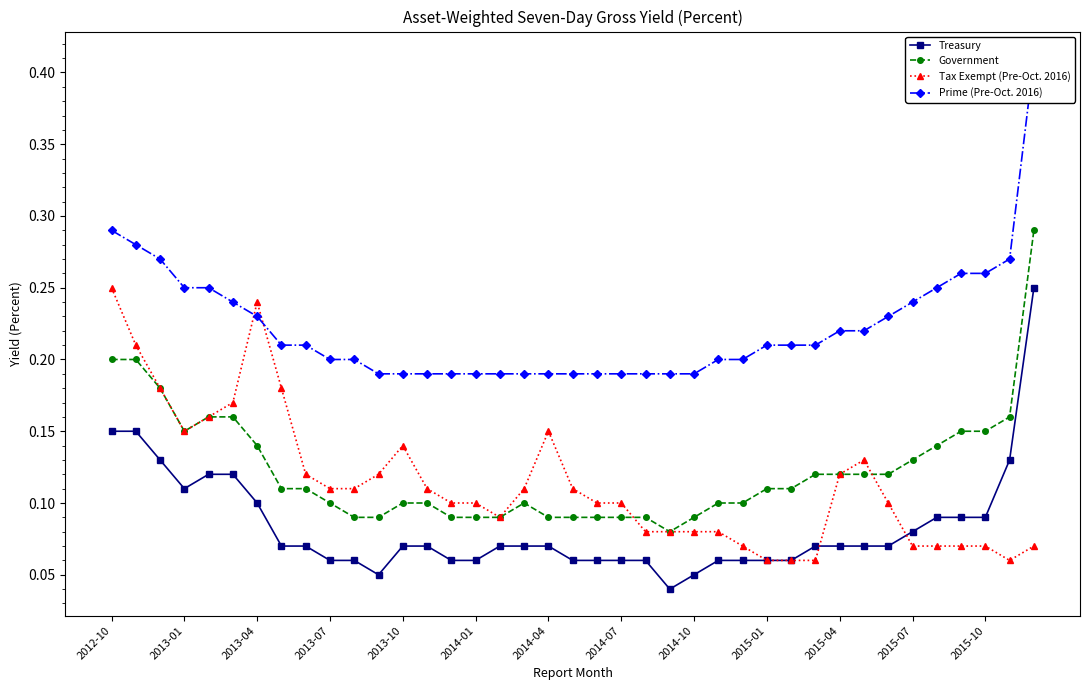

Is it true that Tax Exempt (Pre-Oct. 2016) equals 0.2 at 2015-04?

False